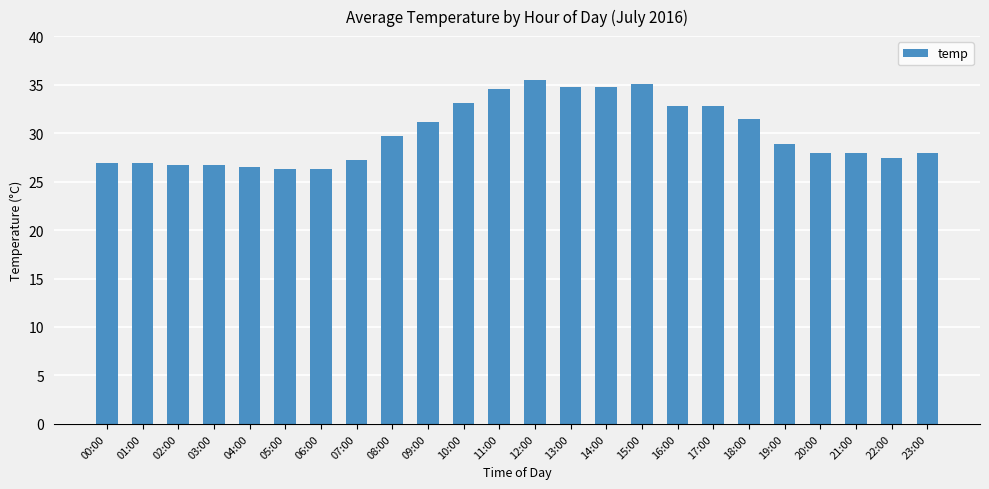

Is it true that the value at 21:00 is 27.9?

True